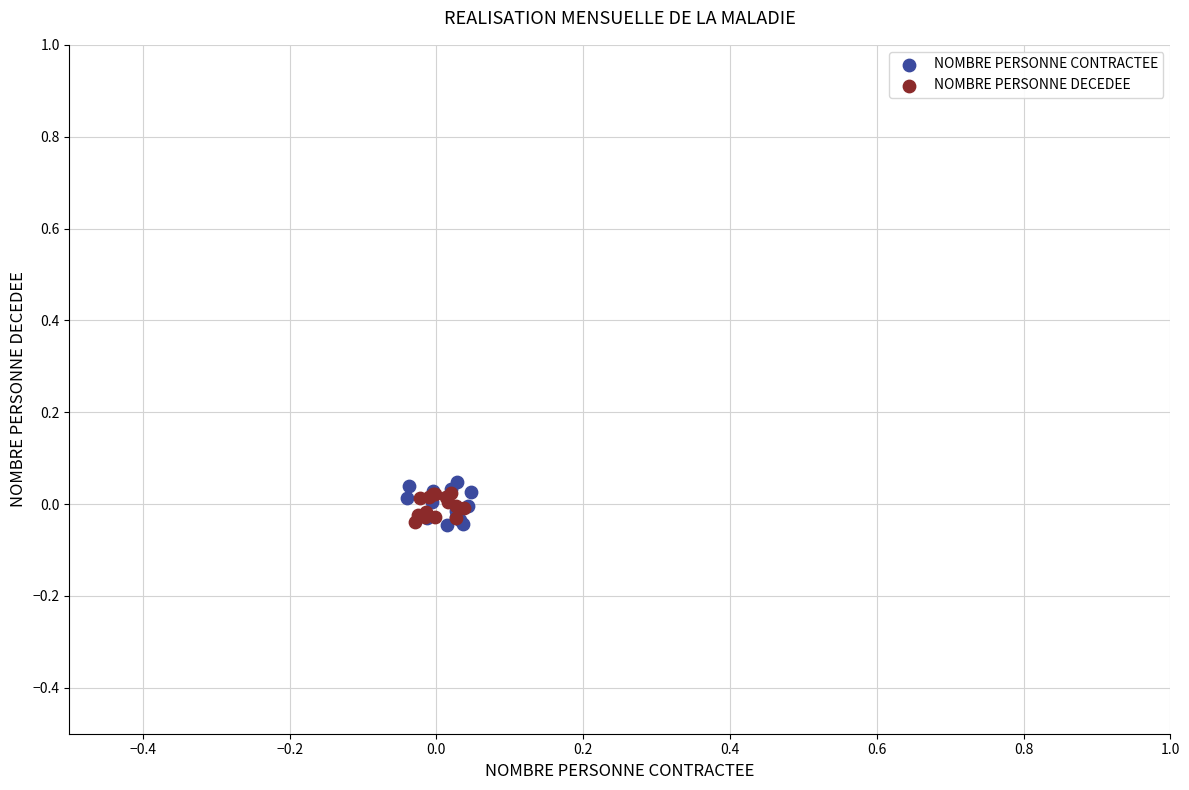

Which series has the largest Y range (max minus min)?

NOMBRE PERSONNE CONTRACTEE